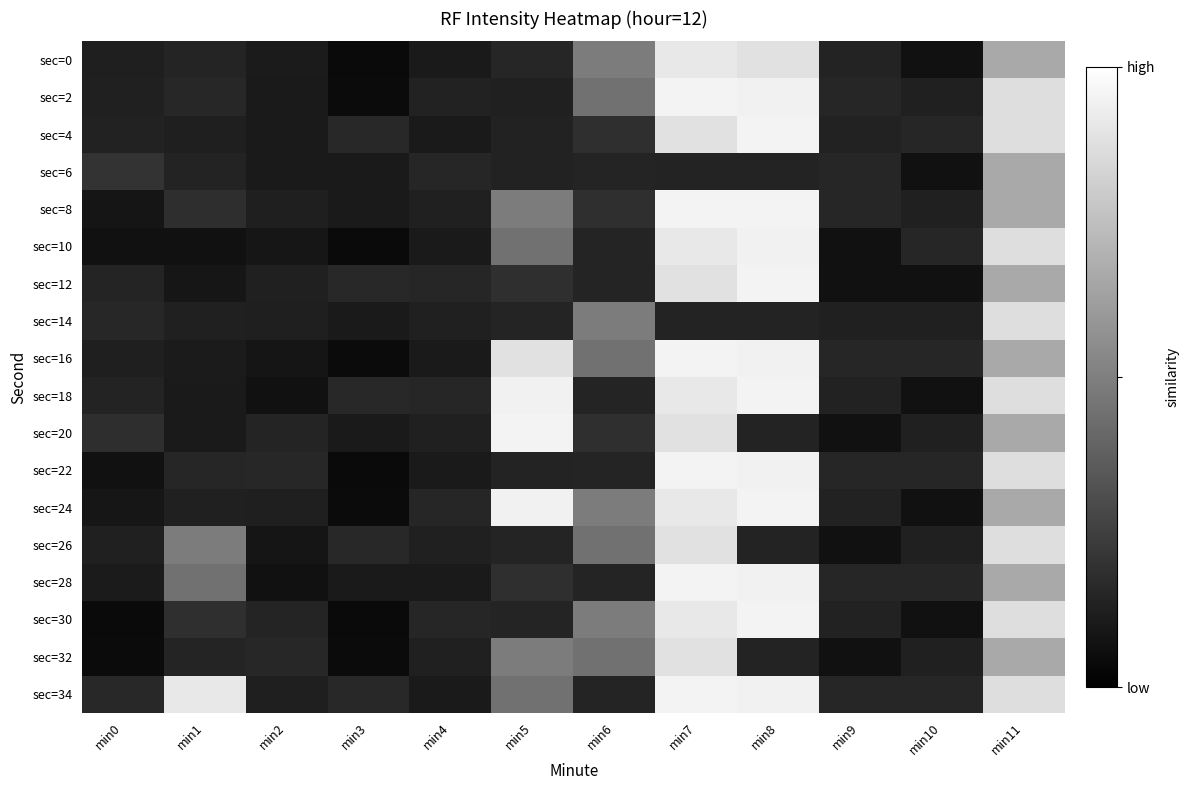

At which category is the sum across all series the highest?

min7